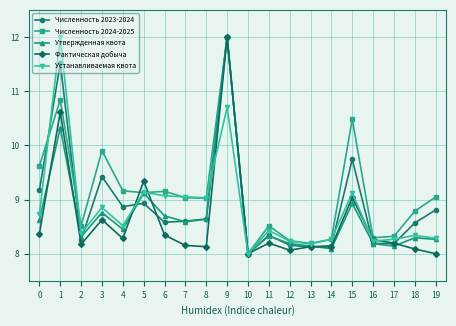

The Численность 2024-2025 series shows 3.1 at 10. True or false?

False